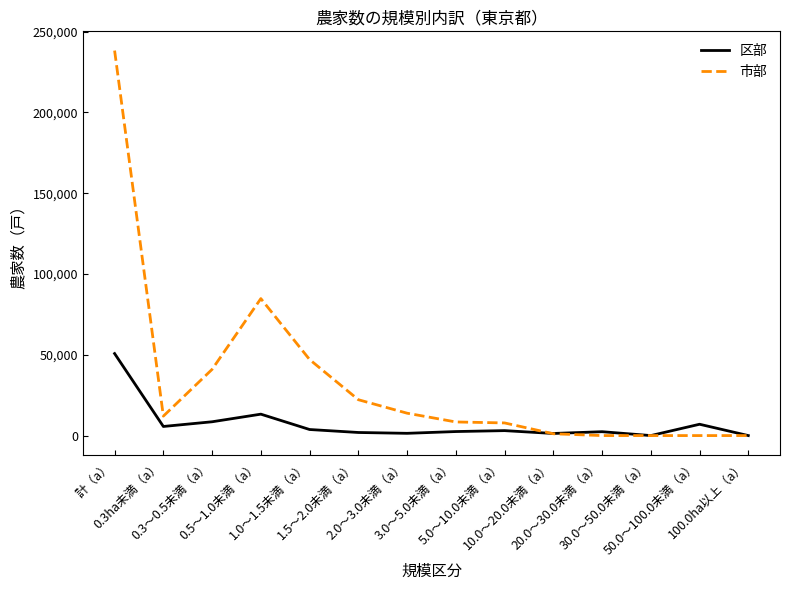

What is the difference between the maximum and minimum values in the 区部 series?

50763